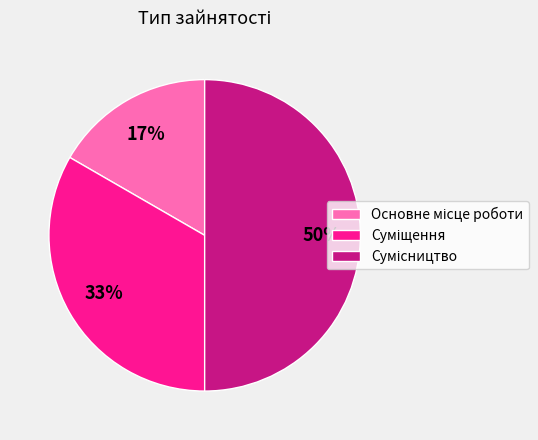

How many slices are in this pie chart?

3